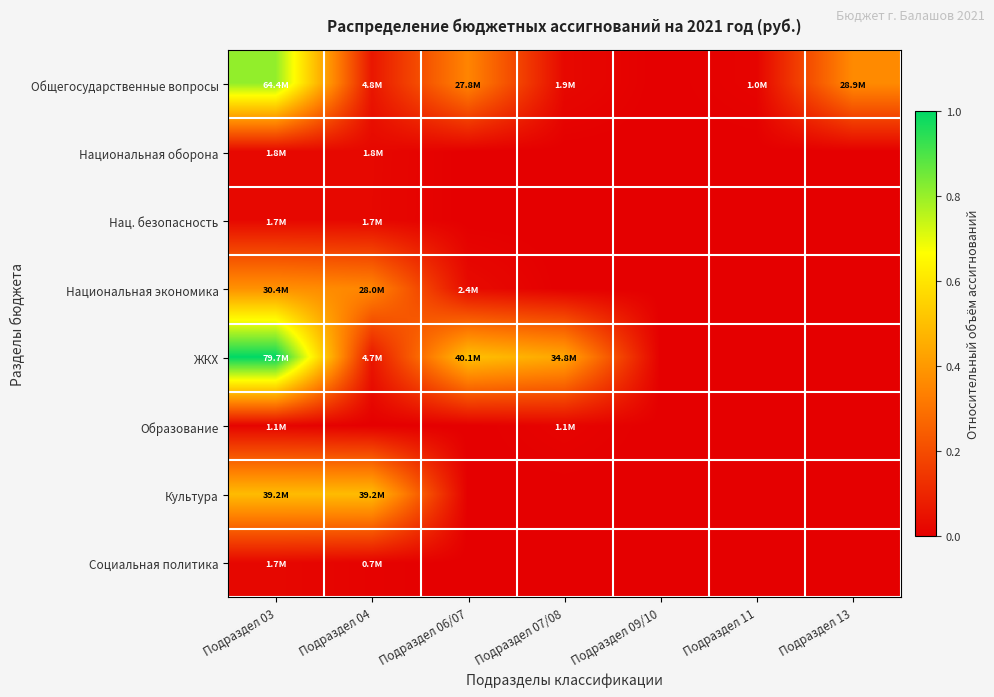

Reading right to left, extract all data points from this chart.

Общегосударственные вопросы: Подраздел 13=0.4	Подраздел 11=0.0	Подраздел 09/10=0.0	Подраздел 07/08=0.0	Подраздел 06/07=0.3	Подраздел 04=0.1	Подраздел 03=0.8
Национальная оборона: Подраздел 13=0.0	Подраздел 11=0.0	Подраздел 09/10=0.0	Подраздел 07/08=0.0	Подраздел 06/07=0.0	Подраздел 04=0.0	Подраздел 03=0.0
Нац. безопасность: Подраздел 13=0.0	Подраздел 11=0.0	Подраздел 09/10=0.0	Подраздел 07/08=0.0	Подраздел 06/07=0.0	Подраздел 04=0.0	Подраздел 03=0.0
Национальная экономика: Подраздел 13=0.0	Подраздел 11=0.0	Подраздел 09/10=0.0	Подраздел 07/08=0.0	Подраздел 06/07=0.0	Подраздел 04=0.4	Подраздел 03=0.4
ЖКХ: Подраздел 13=0.0	Подраздел 11=0.0	Подраздел 09/10=0.0	Подраздел 07/08=0.4	Подраздел 06/07=0.5	Подраздел 04=0.1	Подраздел 03=1.0
Образование: Подраздел 13=0.0	Подраздел 11=0.0	Подраздел 09/10=0.0	Подраздел 07/08=0.0	Подраздел 06/07=0.0	Подраздел 04=0.0	Подраздел 03=0.0
Культура: Подраздел 13=0.0	Подраздел 11=0.0	Подраздел 09/10=0.0	Подраздел 07/08=0.0	Подраздел 06/07=0.0	Подраздел 04=0.5	Подраздел 03=0.5
Социальная политика: Подраздел 13=0.0	Подраздел 11=0.0	Подраздел 09/10=0.0	Подраздел 07/08=0.0	Подраздел 06/07=0.0	Подраздел 04=0.0	Подраздел 03=0.0